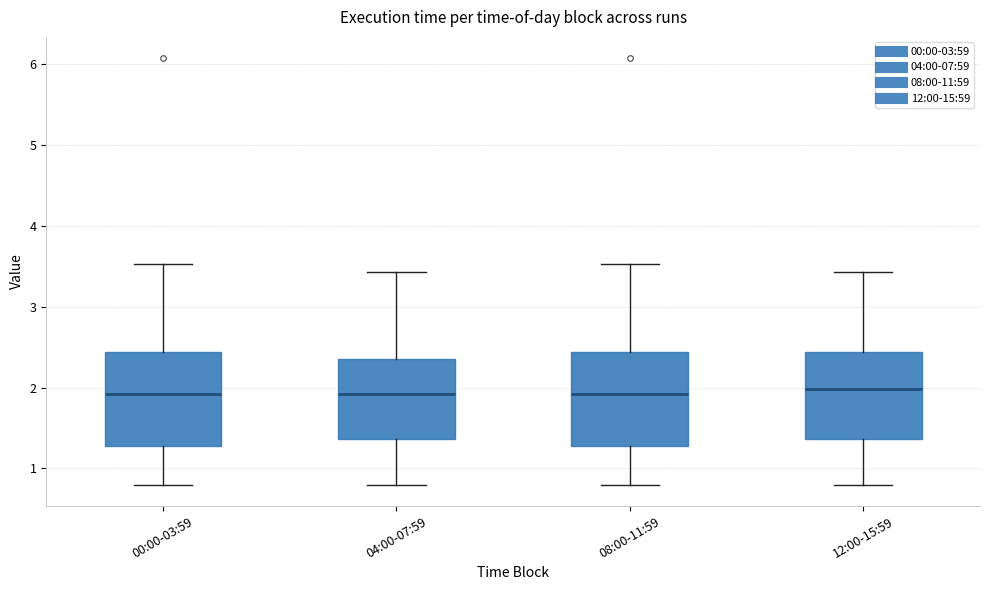

Reading left to right, transcribe this box plot: for each box, give where its median line is, the range the box spans, and where its two whiskers end, as read against the y-axis. The values are not printed on the chart, so give them approximately, as read against the axis.

00:00-03:59: median 1.9, box 1.3 to 2.4, whiskers 0.8 to 3.5
04:00-07:59: median 1.9, box 1.4 to 2.4, whiskers 0.8 to 3.4
08:00-11:59: median 1.9, box 1.3 to 2.4, whiskers 0.8 to 3.5
12:00-15:59: median 2.0, box 1.4 to 2.4, whiskers 0.8 to 3.4